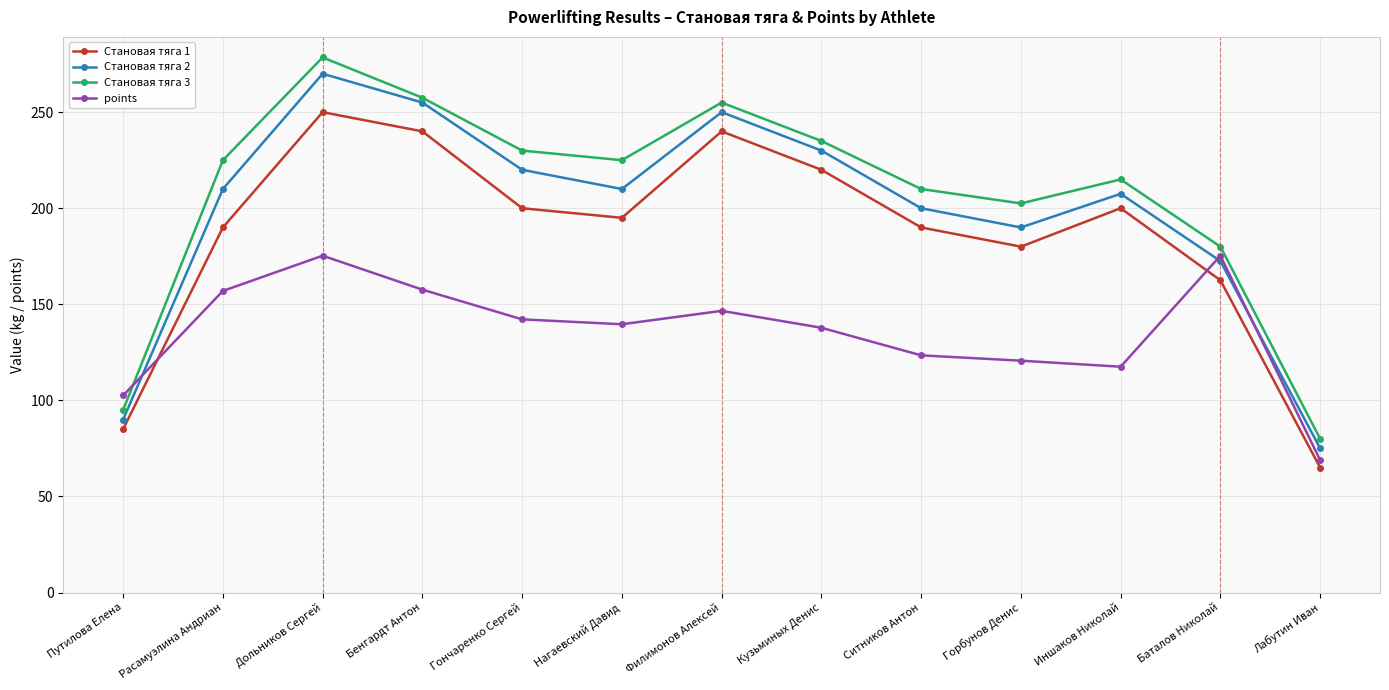

At which category does Становая тяга 1 reach its first local peak?

Дольников Сергей